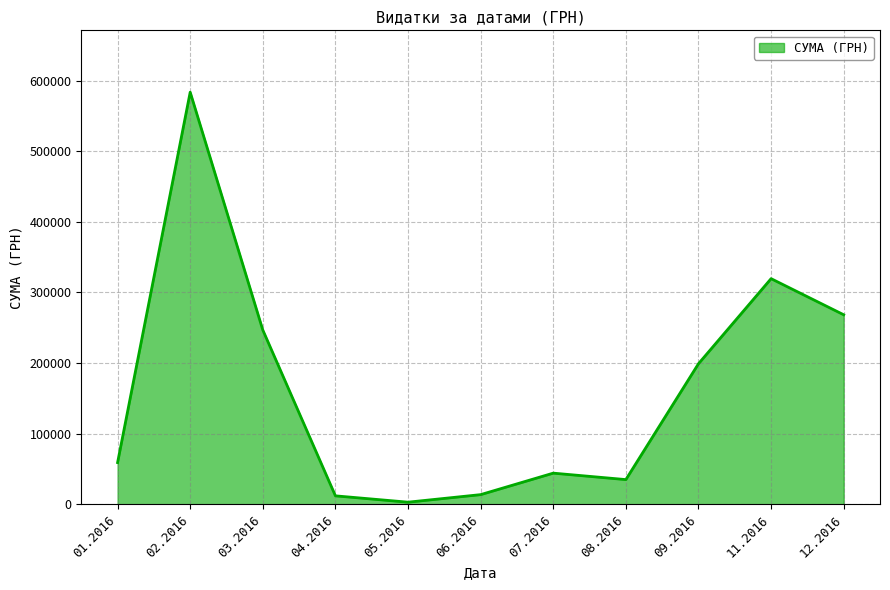

How many lines are shown in the chart?

1